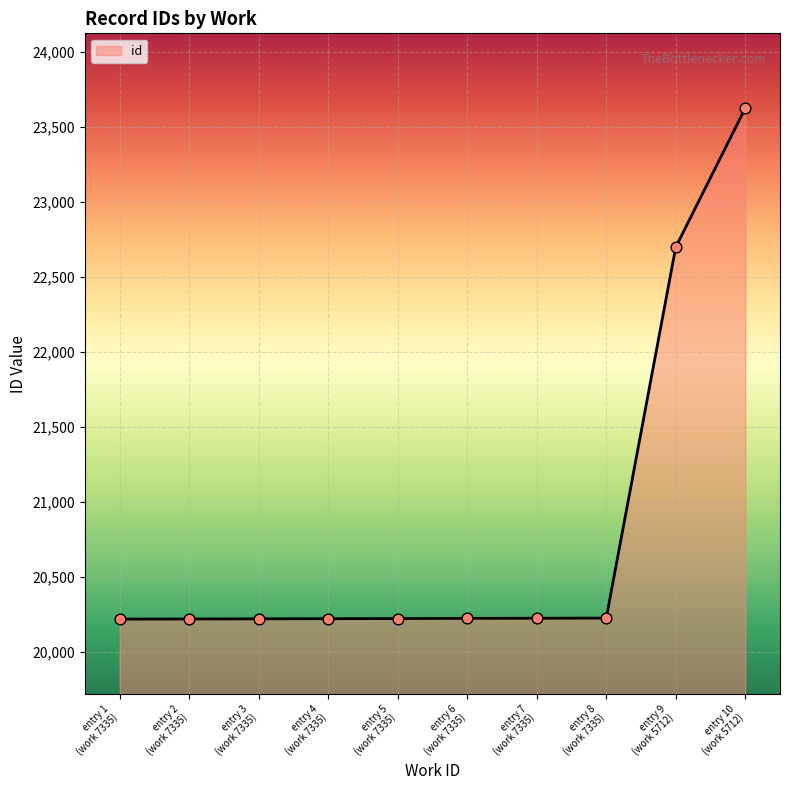

Approximately how many times larger is the value at entry 5
(work 7335) compared to entry 2
(work 7335)?

1.0